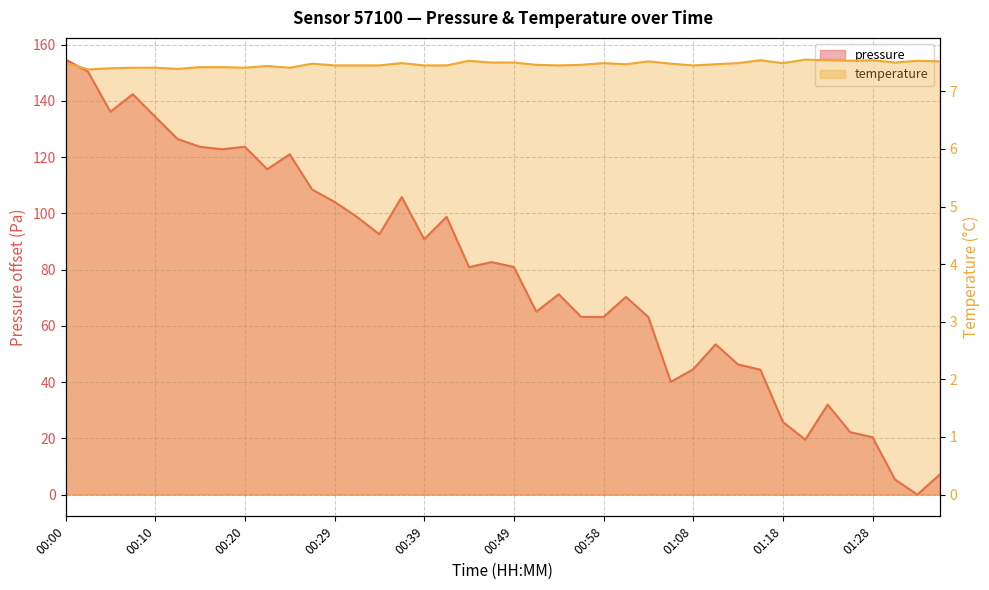

What is the spread (max minus min) of values at 01:08?

37.1